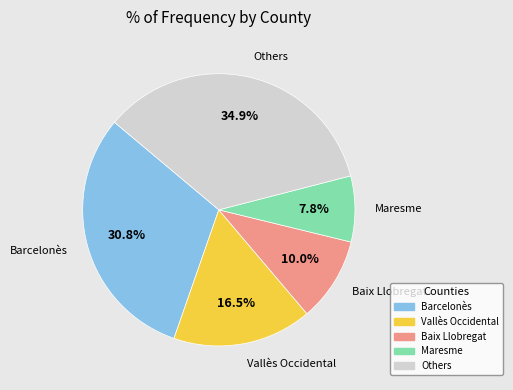

Is there a majority slice in this chart?

No